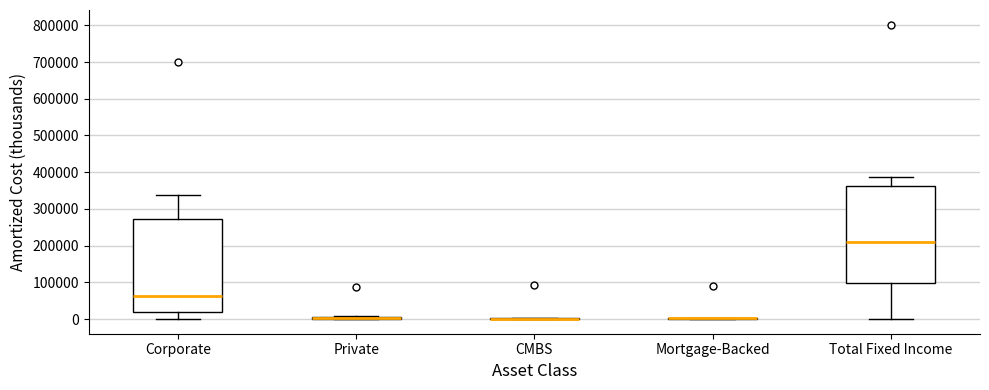

Which box is the tallest, from its lower edge to its upper edge?

Total Fixed Income